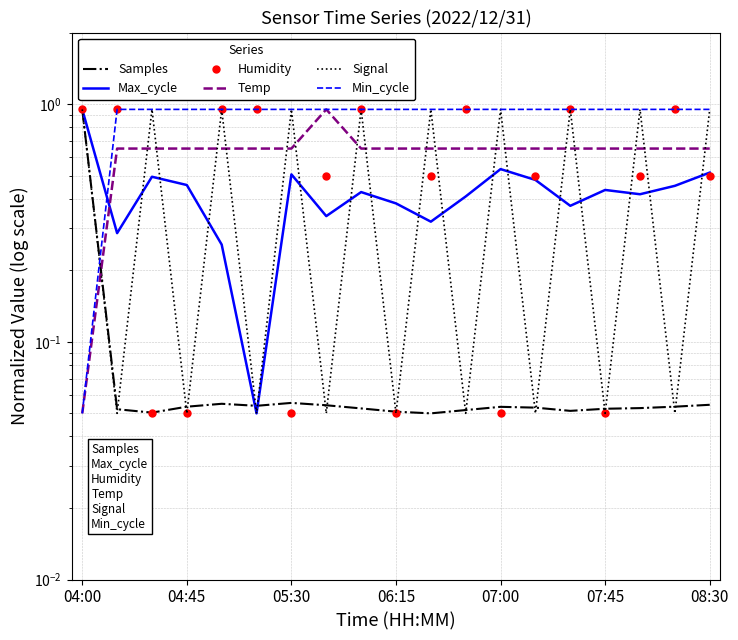

What are all the series names shown in the legend?

Samples, Max_cycle, Humidity, Temp, Signal, Min_cycle